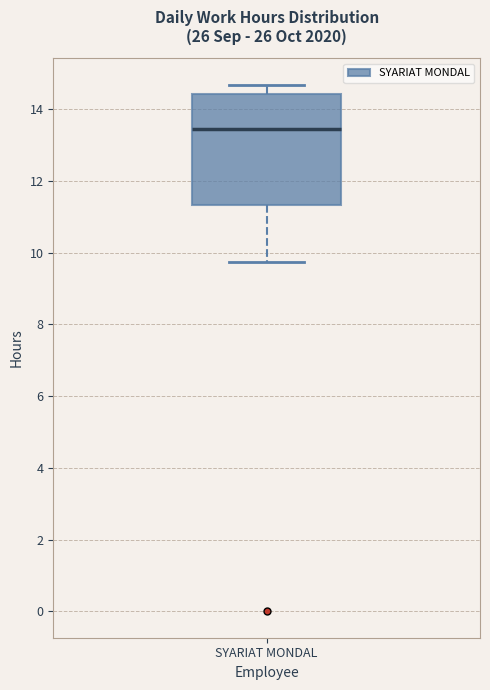

Where is the lower edge of the box for SYARIAT MONDAL on the y-axis? The values are not printed on the chart, so give them approximately, as read against the axis.

11.4